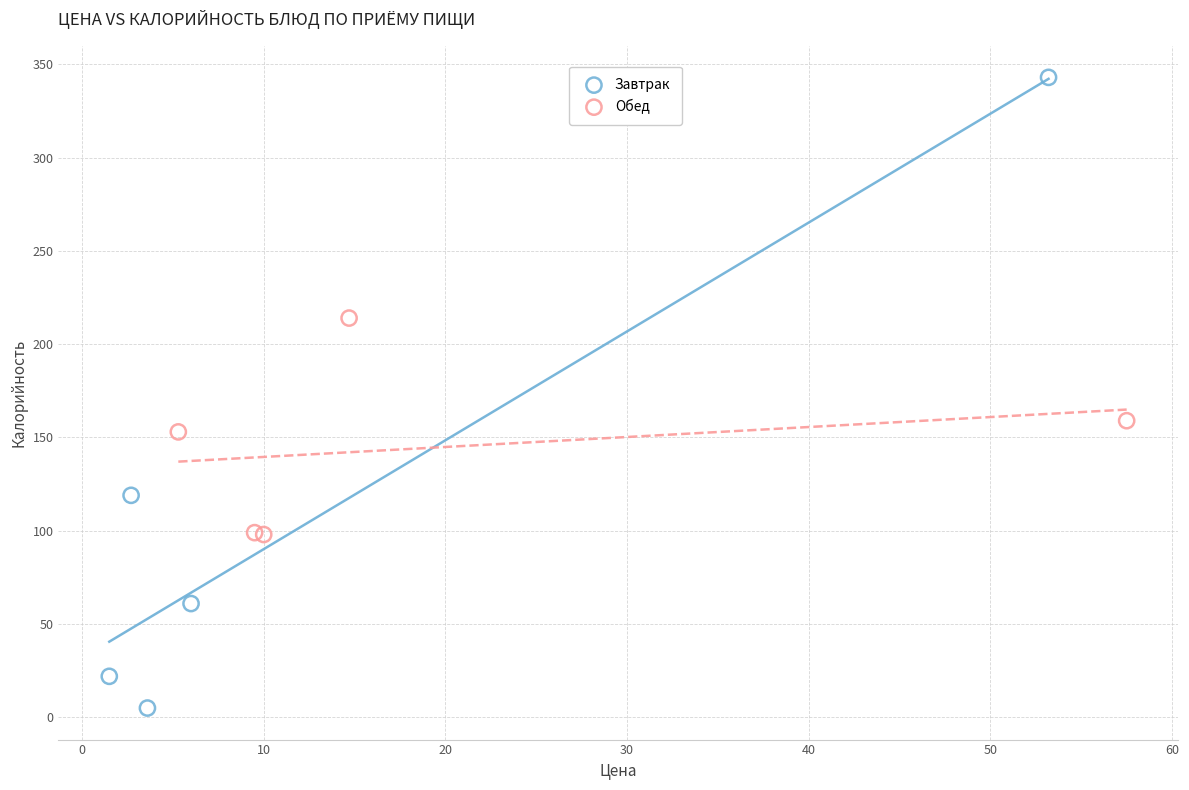

Which series has the largest Y range (max minus min)?

Завтрак